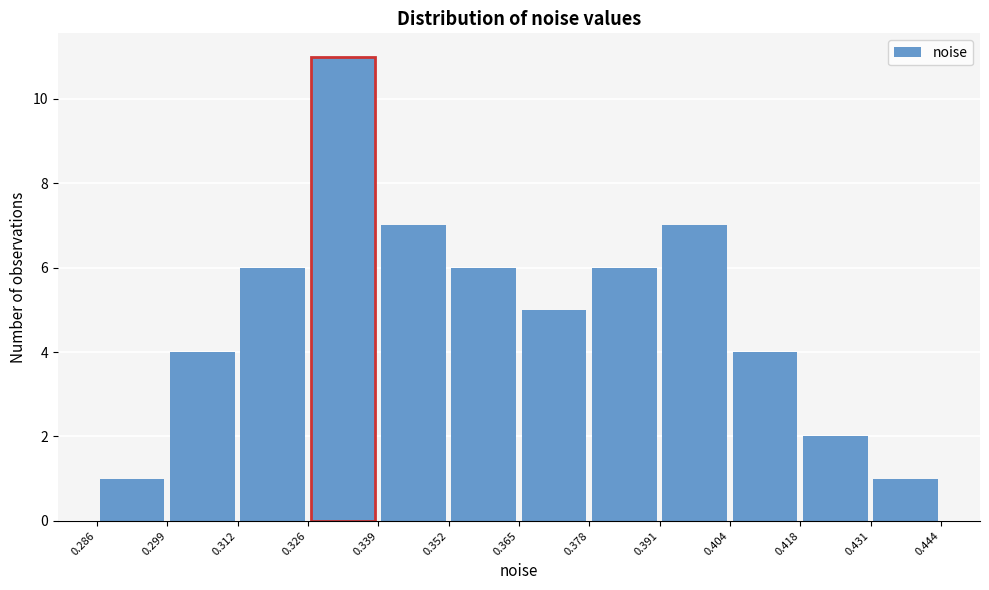

How tall is the bar that spans 0.418 to 0.431 on the x-axis? The values are not printed on the chart, so give them approximately, as read against the axis.

2